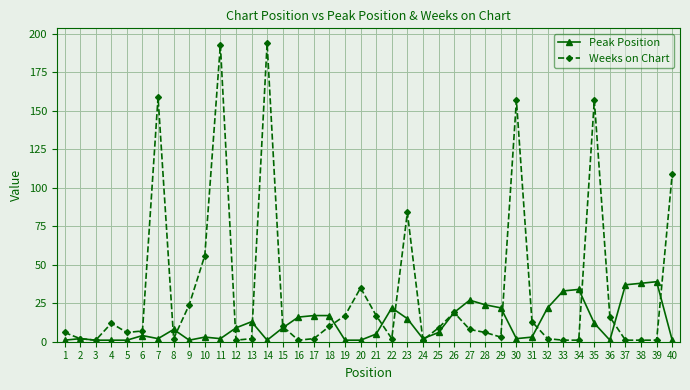

Which series has the largest total across all categories?

Weeks on Chart